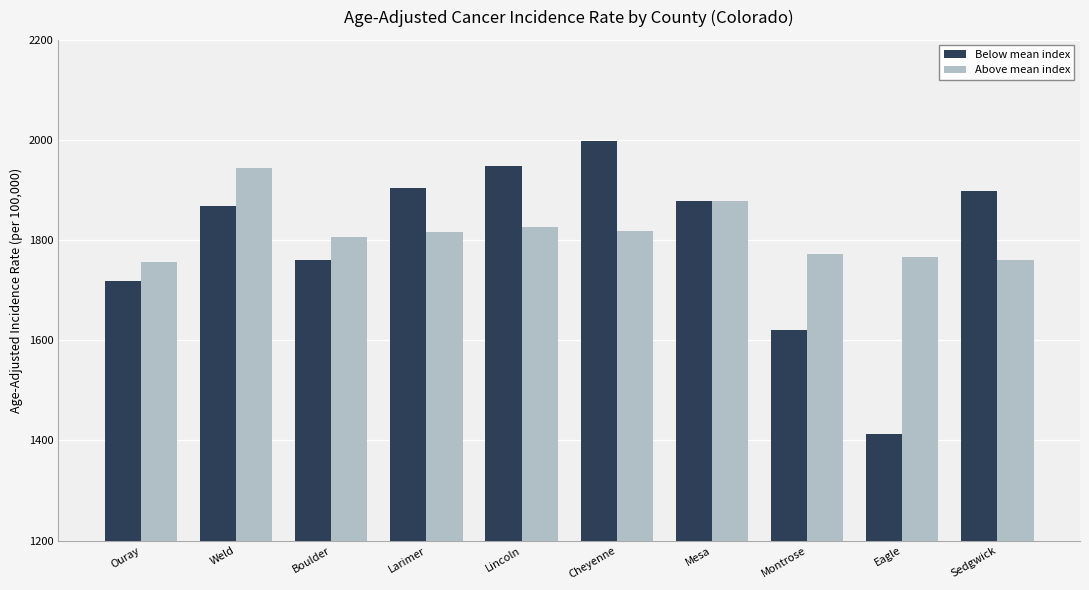

Which series has the largest total across all categories?

Above mean index